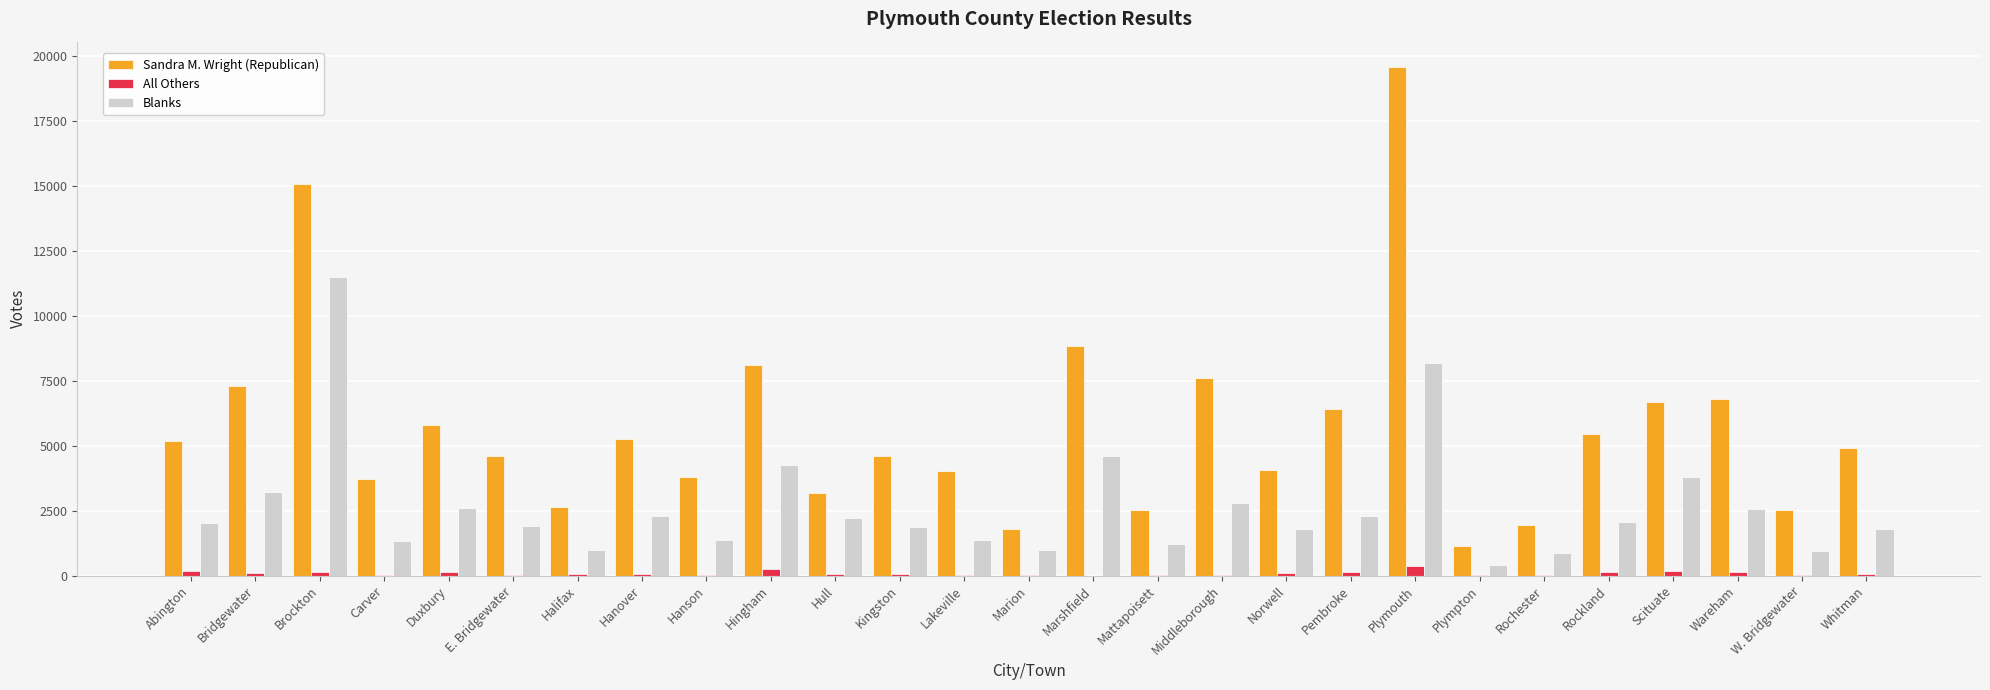

True or false: Sandra M. Wright (Republican) has a value of 7584 at E. Bridgewater.

False